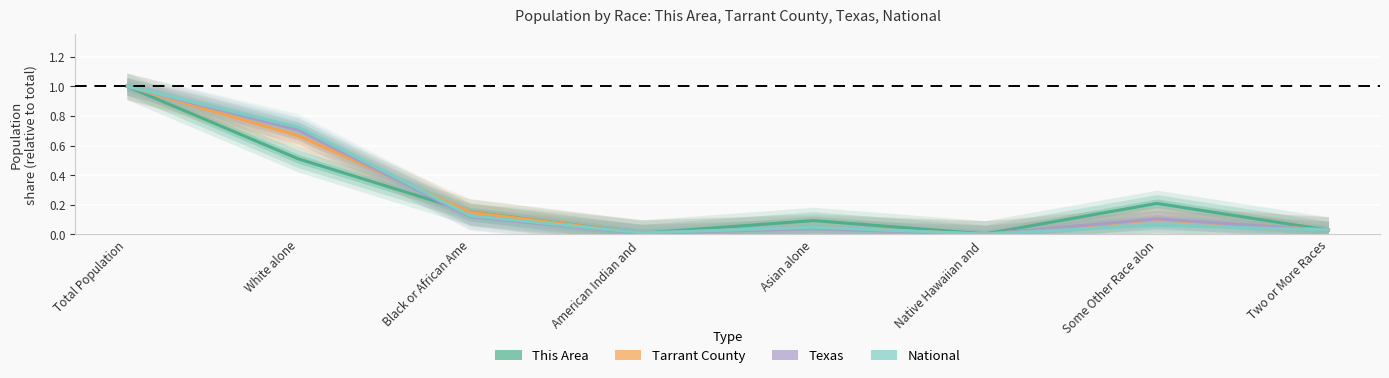

Where do This Area and Texas first cross each other?

White alone and Black or African Ame